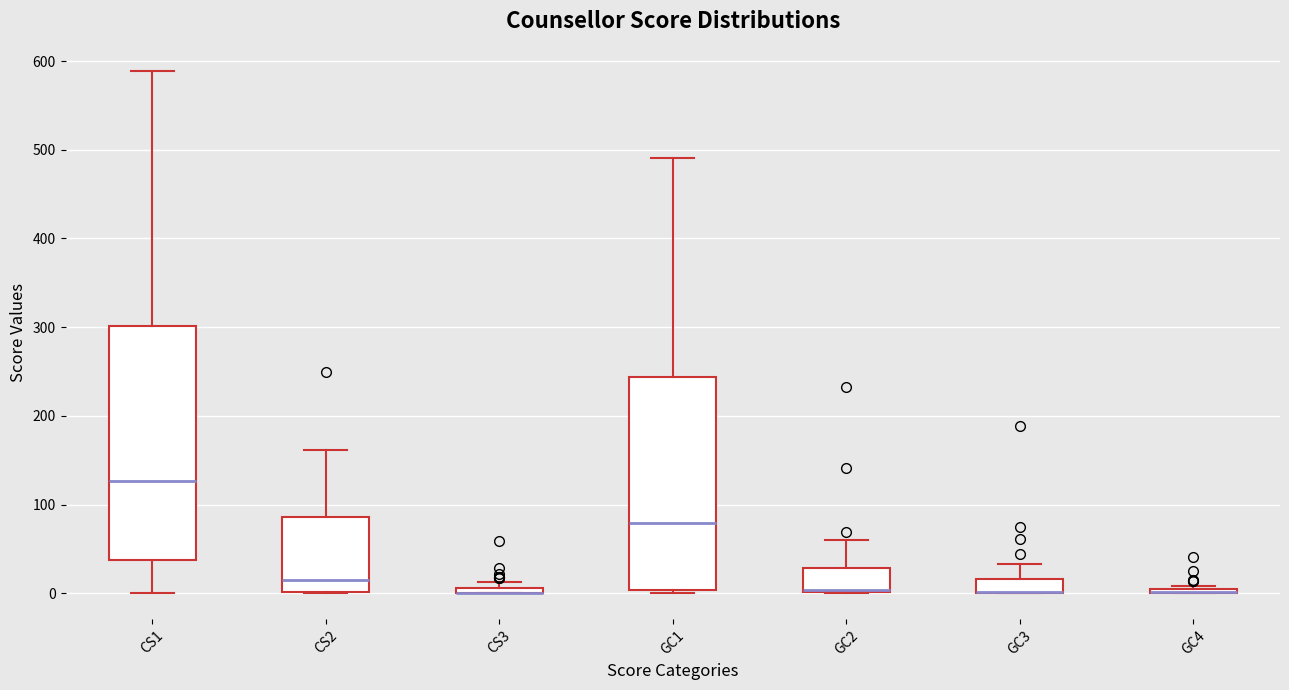

Comparing the boxes themselves (not the whiskers), which one is the tallest?

CS1